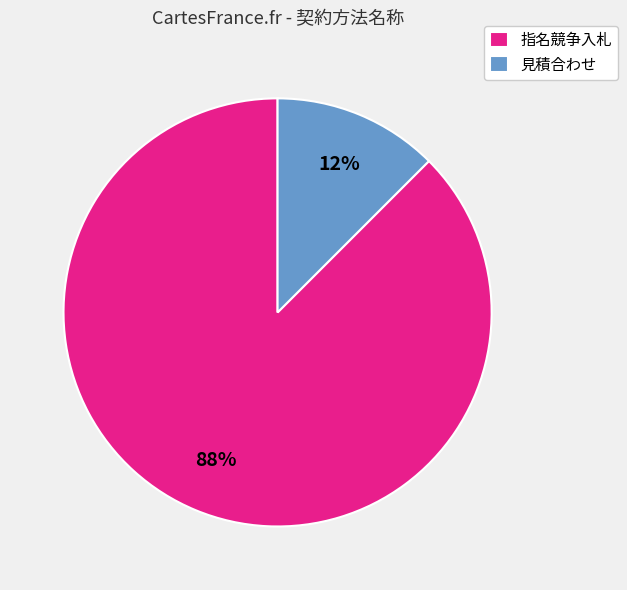

What is the majority slice?

指名競争入札